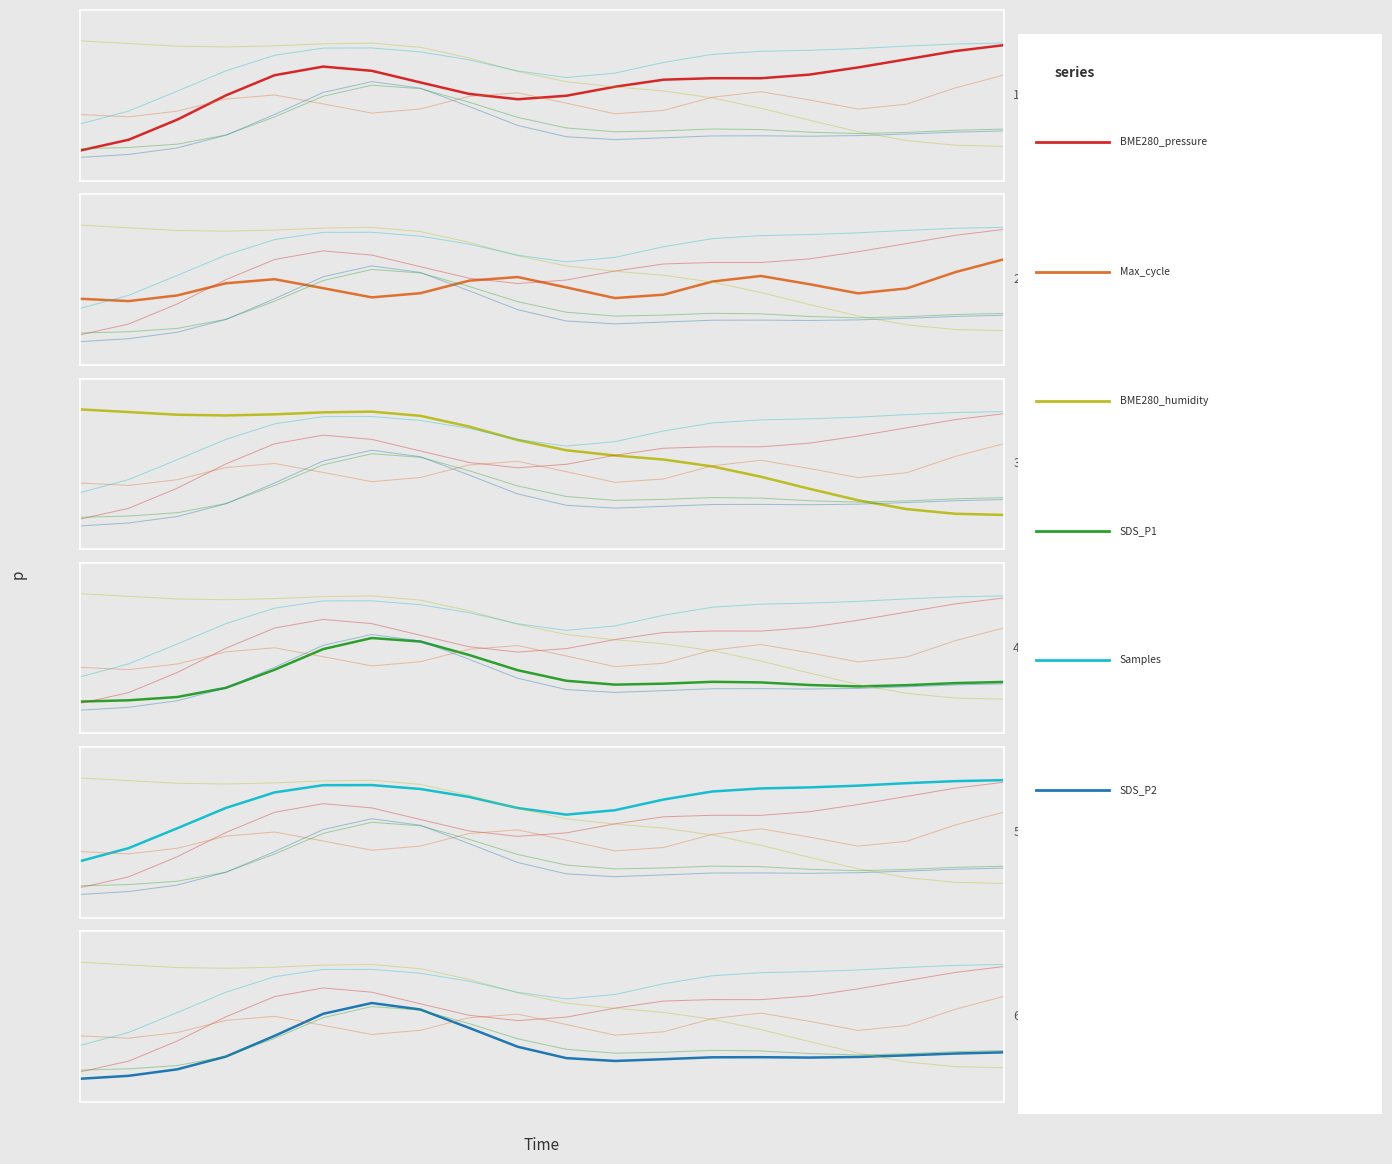

What are all the series names shown in the legend?

BME280_pressure, Max_cycle, BME280_humidity, SDS_P1, Samples, SDS_P2